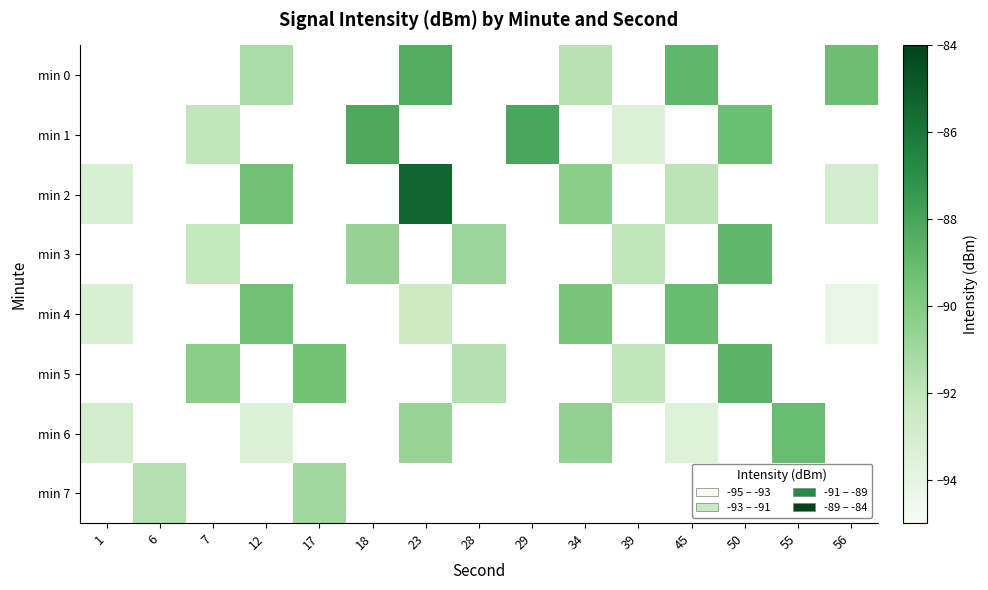

The min 3 series shows -134.7 at 18. True or false?

False